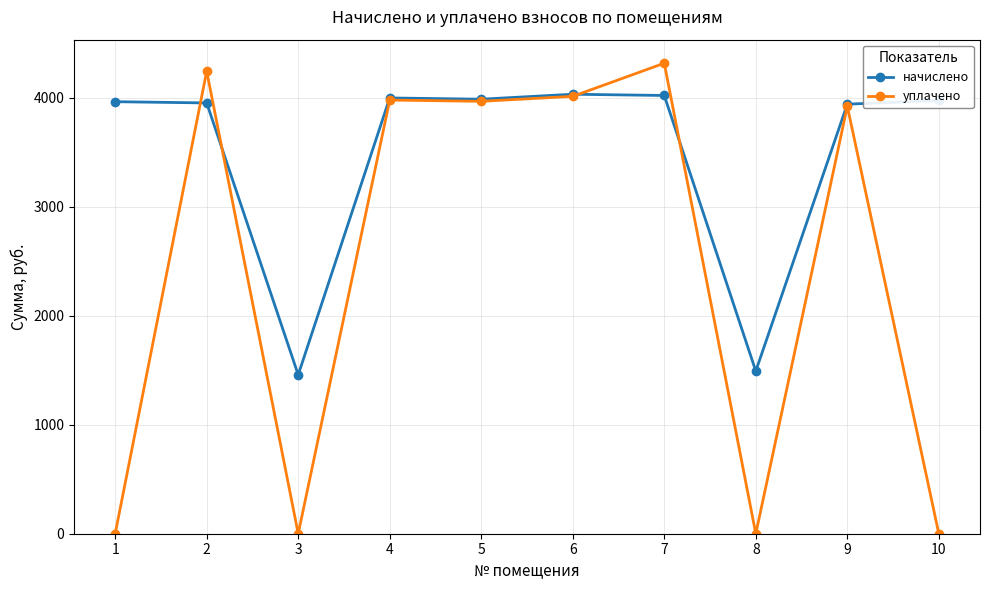

At how many categories does at least one series exceed 2984?

8